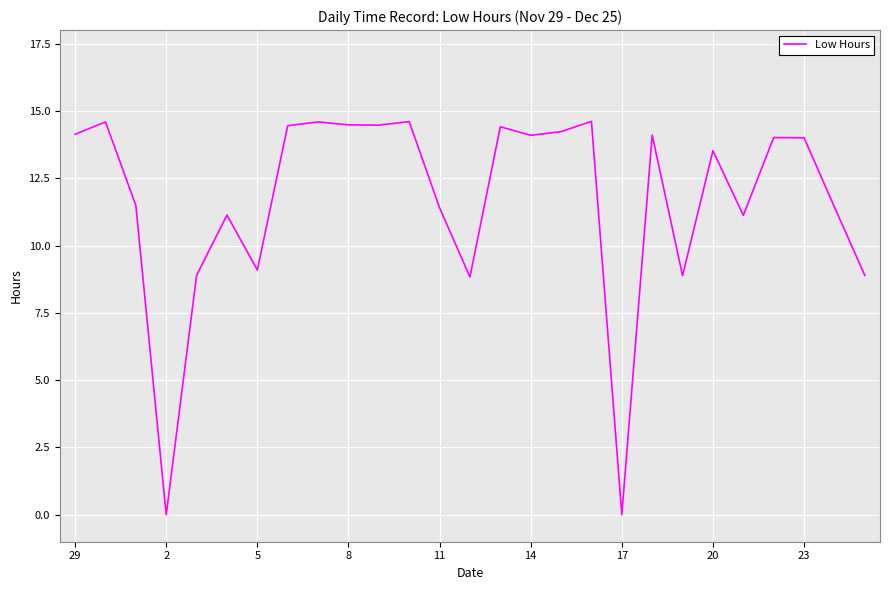

What is the difference between the maximum and minimum values?

14.6